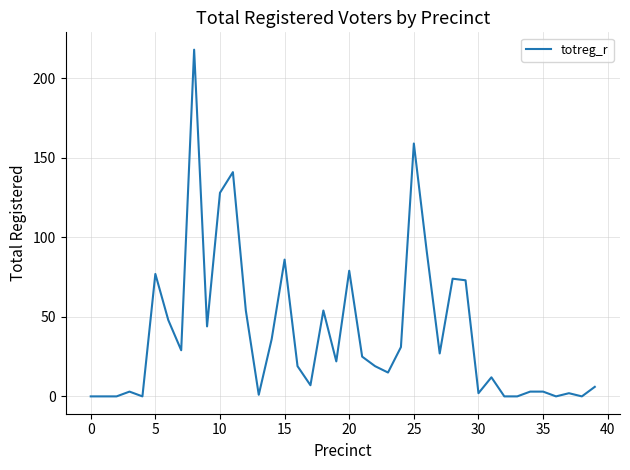

What is the difference between the maximum and minimum values?

218